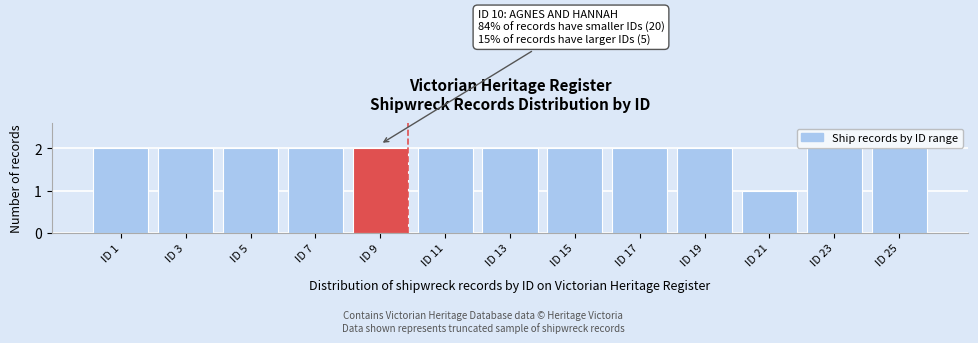

Reading right to left, what are all the values shown in this chart?

2	2	1	2	2	2	2	2	2	2	2	2	2